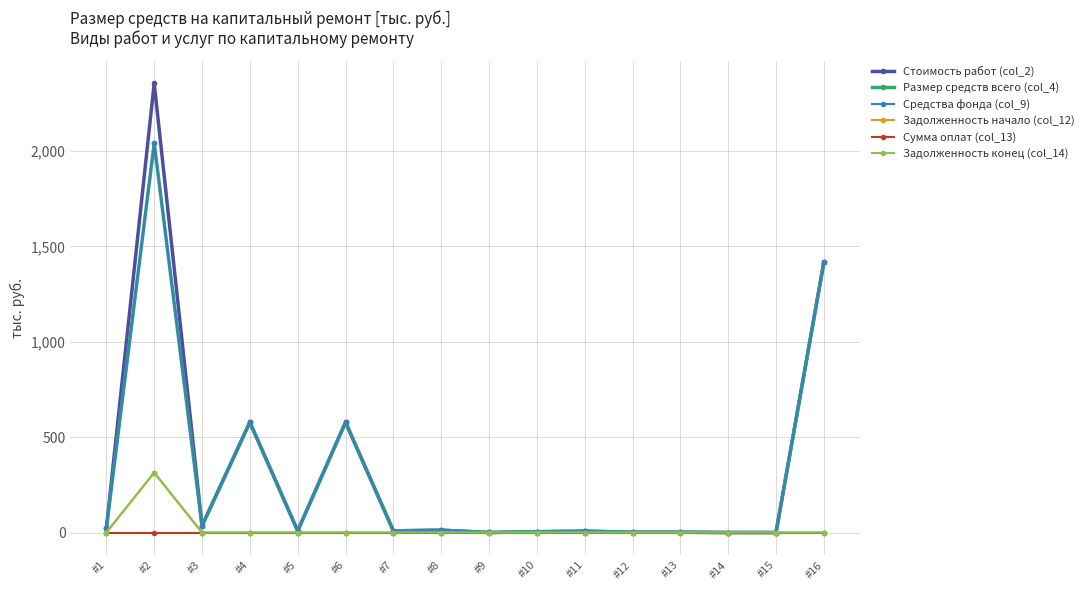

At which category does Стоимость работ (col_2) reach its first local valley?

#3